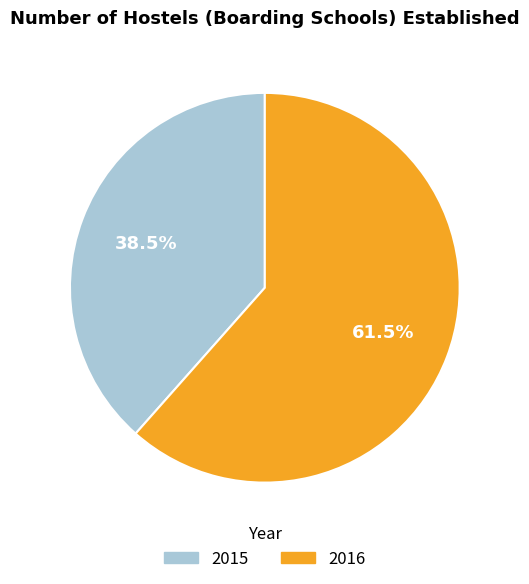

Approximately how many times larger is the value at 2015 compared to 2016?

0.6